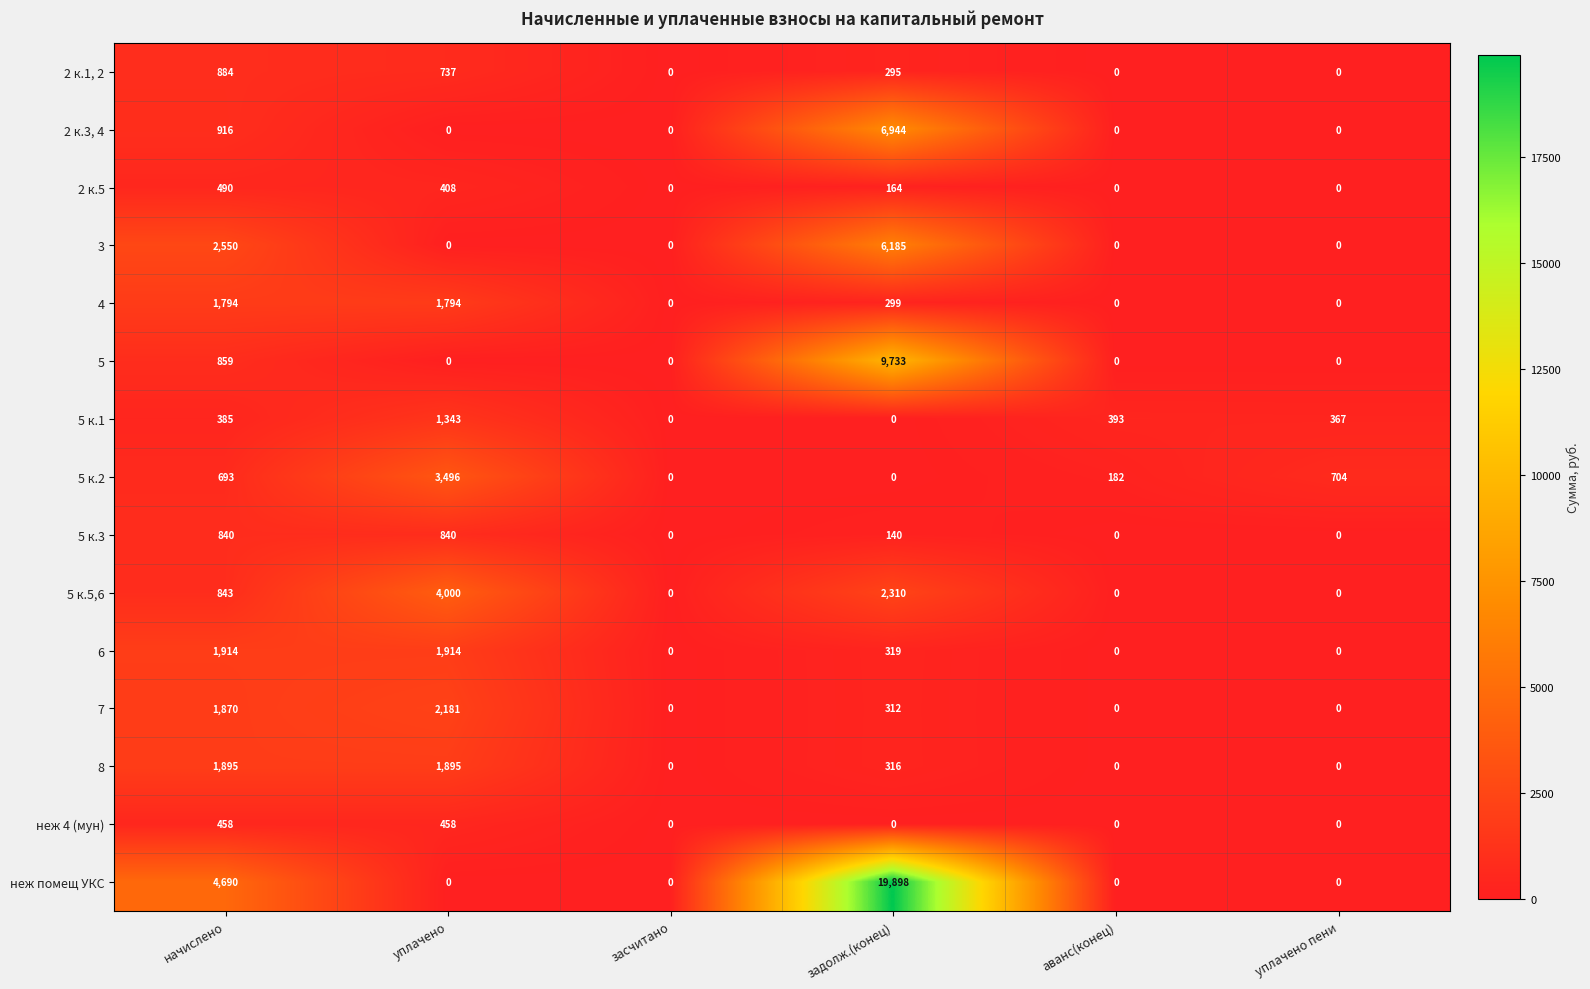

What is the greatest value displayed?

19898